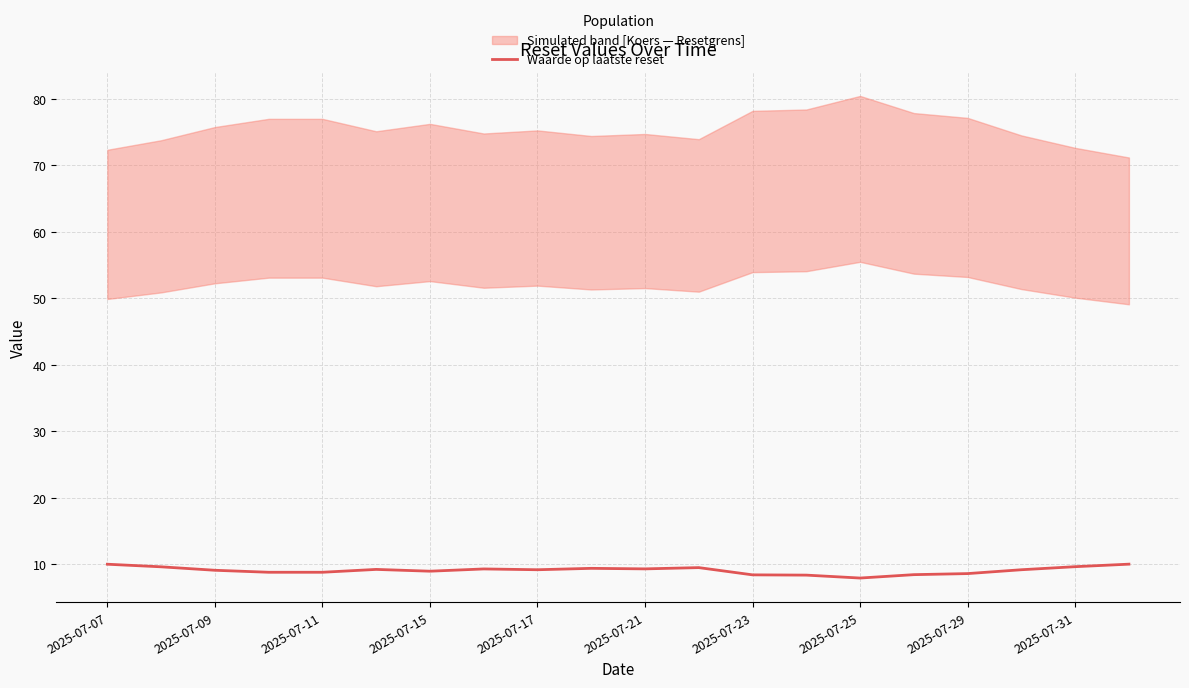

What is the minimum value shown in the chart?

7.9